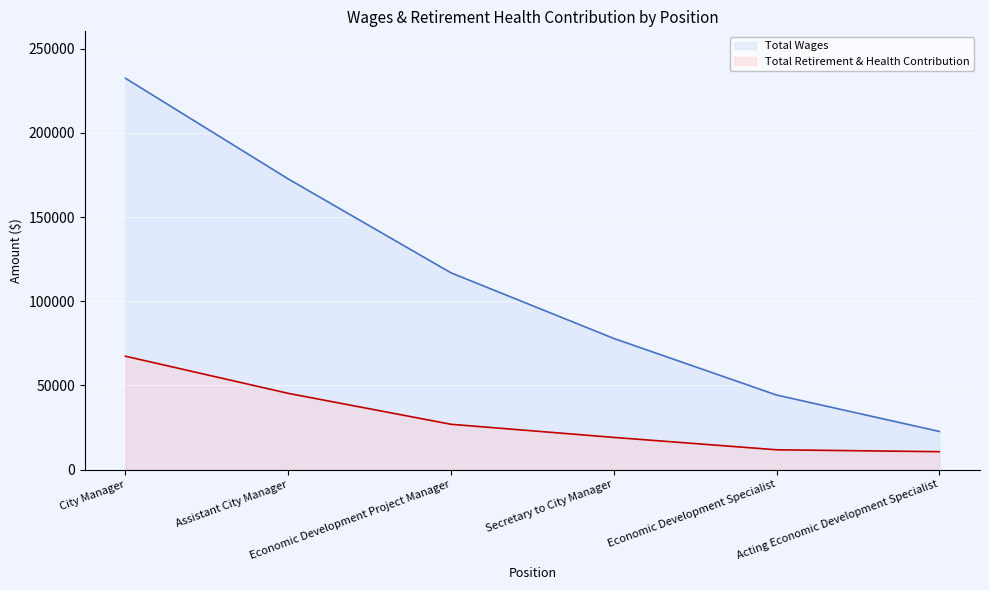

At how many categories does at least one series exceed 106452?

3